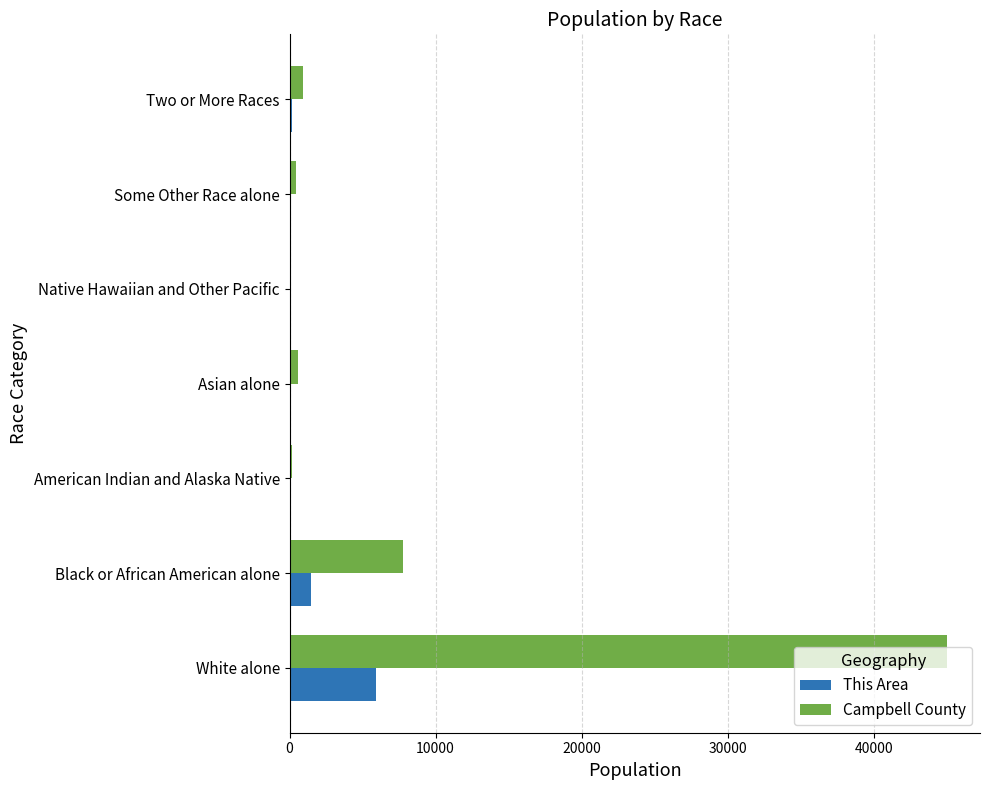

Is the value of Campbell County at Asian alone greater than the value of This Area at White alone?

No